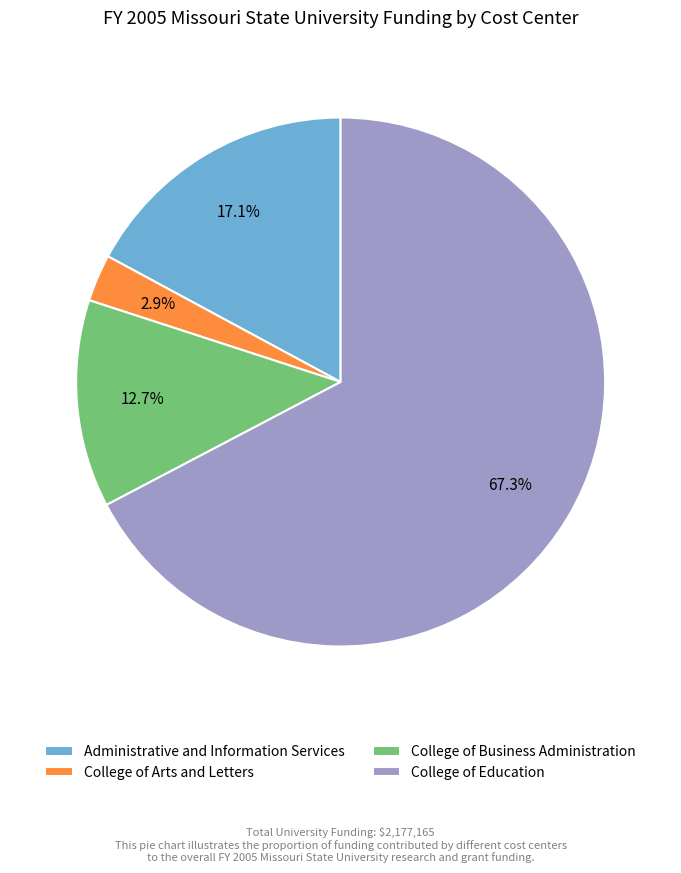

Count the number of slices in the pie.

4